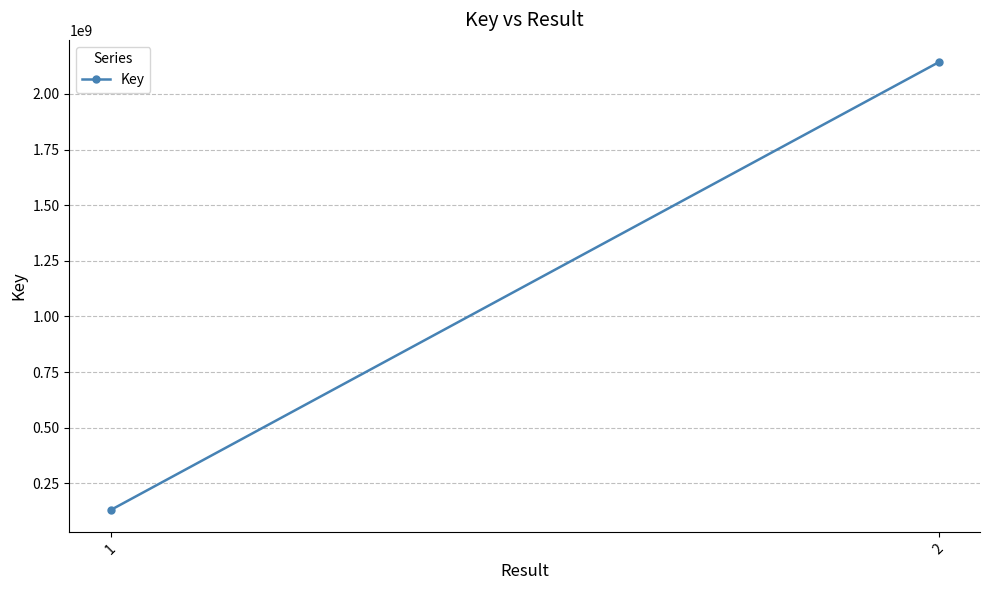

True or false: the data shows 198501728 at 1.

False